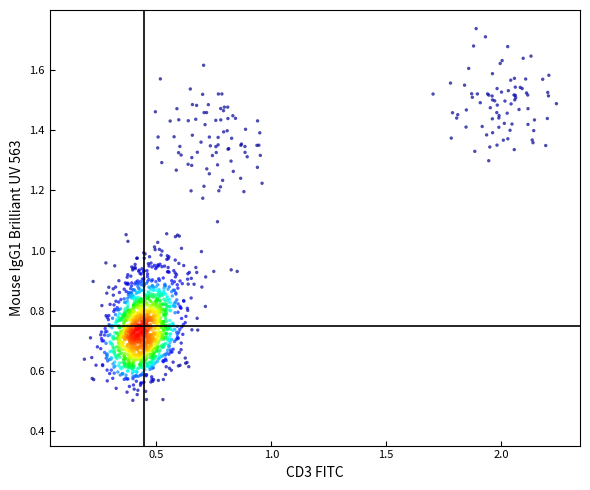

What is the range of X values (max minus min)?

2.1